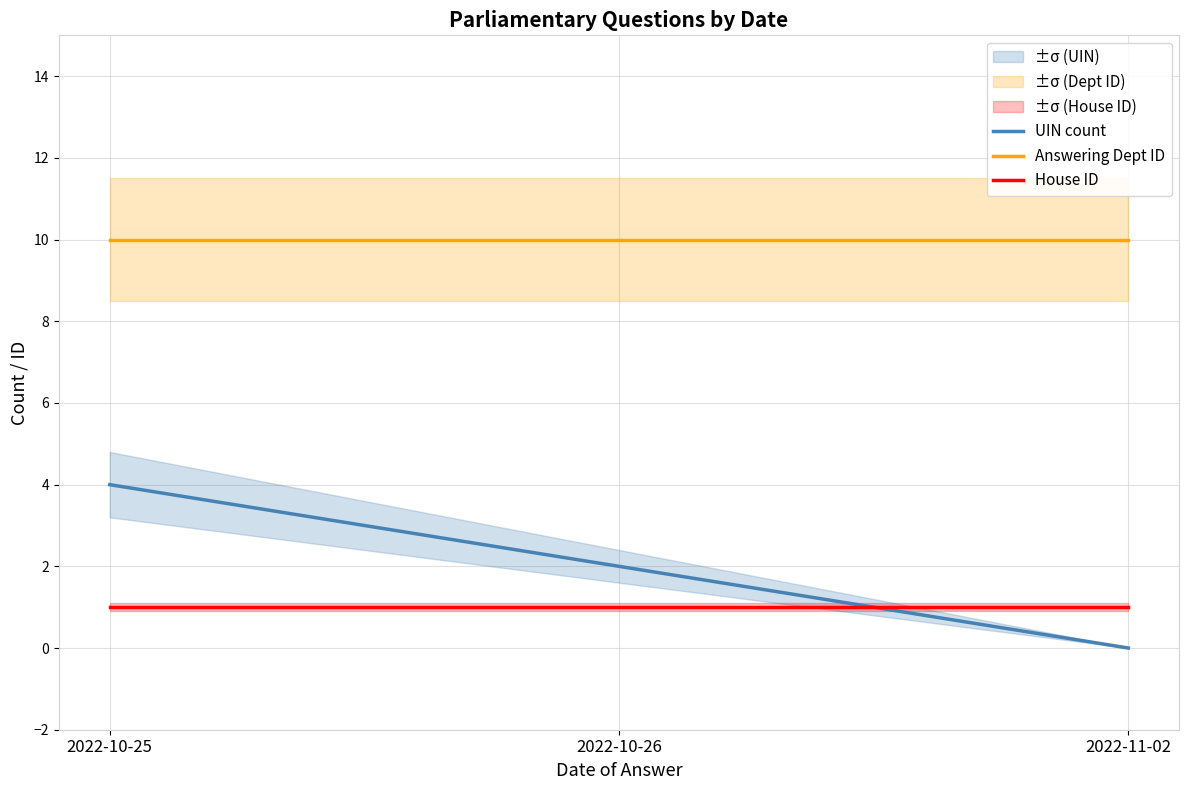

What is the sum of the House ID values at 2022-11-02 and 2022-10-25?

2